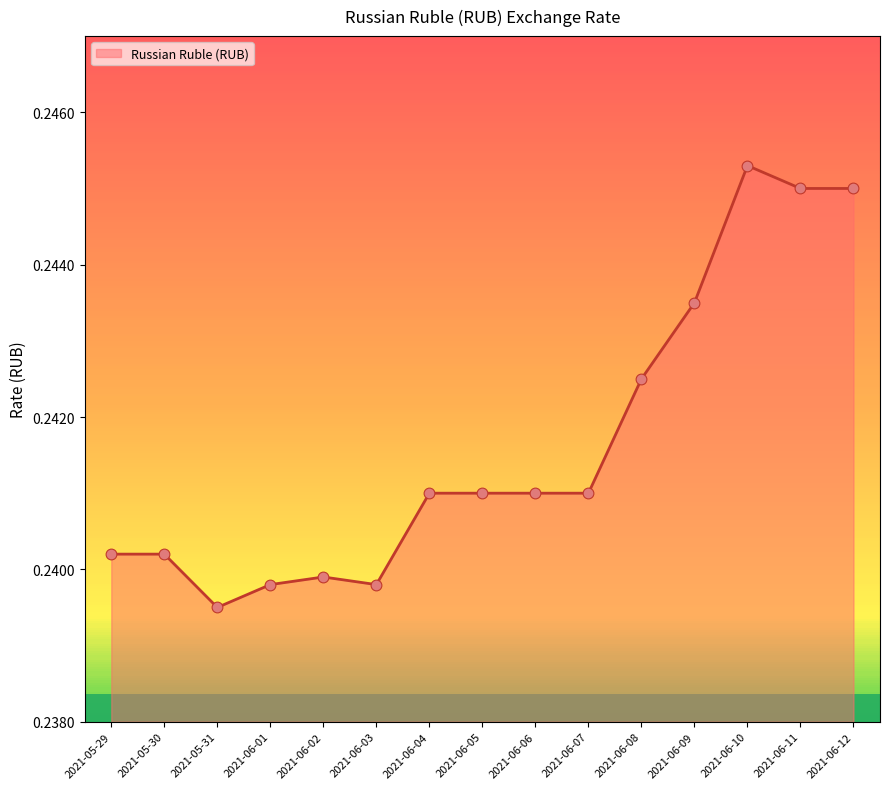

Between 2021-06-08 and 2021-06-02, which is larger?

2021-06-08